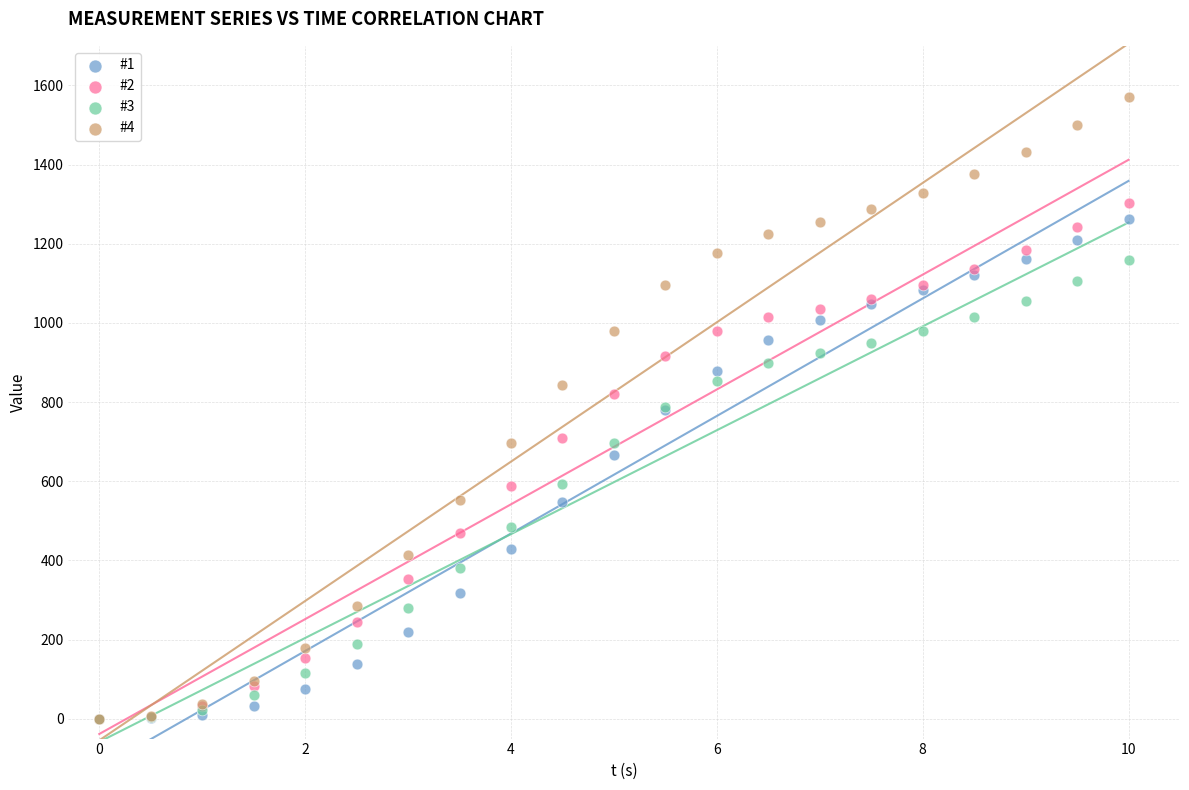

What are all the series names shown in the legend?

#1, #2, #3, #4